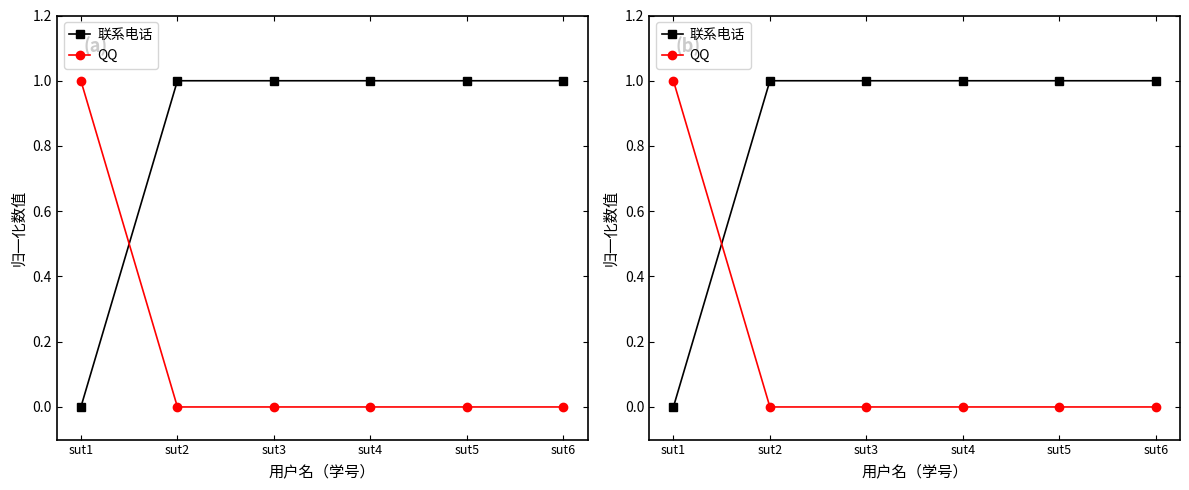

True or false: QQ has more than 2 points higher than both neighbors.

False